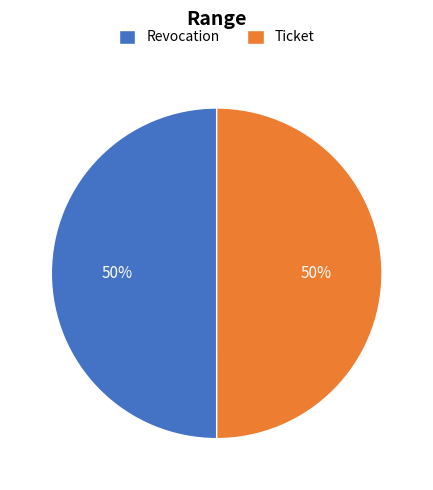

What is the ratio of the value at Ticket to the value at Revocation?

1.0